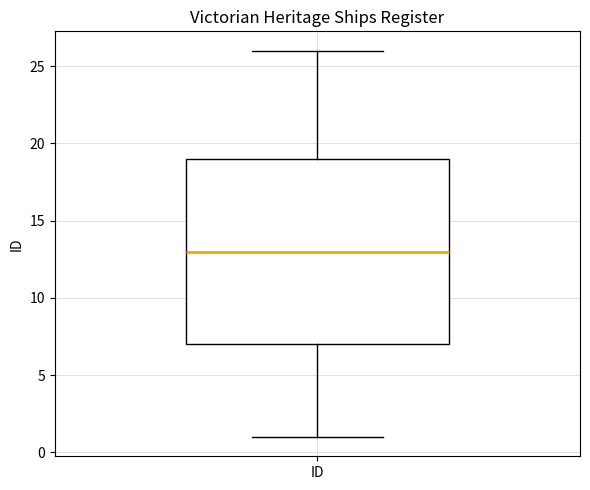

Transcribe this box plot: give where the median line is, the range the box spans, and where the two whiskers end, as read against the y-axis. The values are not printed on the chart, so give them approximately, as read against the axis.

median 13, box 7 to 19, whiskers 1 to 26